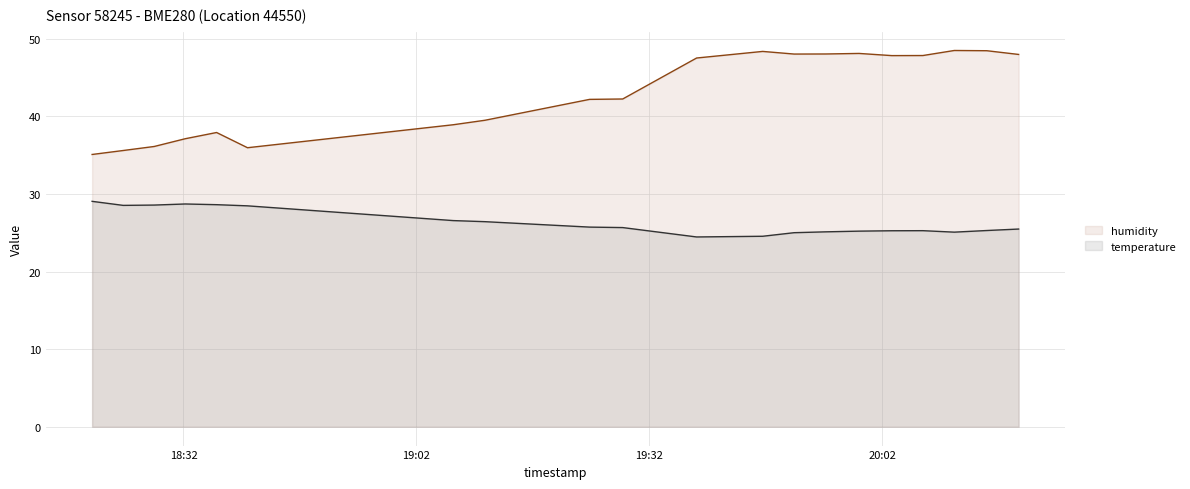

What is the minimum value shown in the chart?

24.5